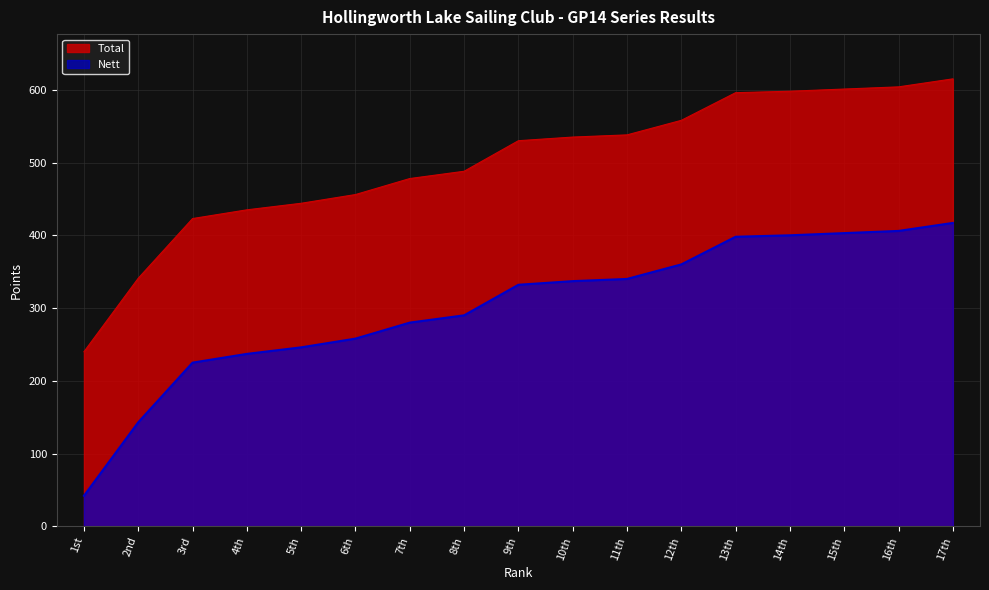

True or false: Total and Nett cross at least once.

False